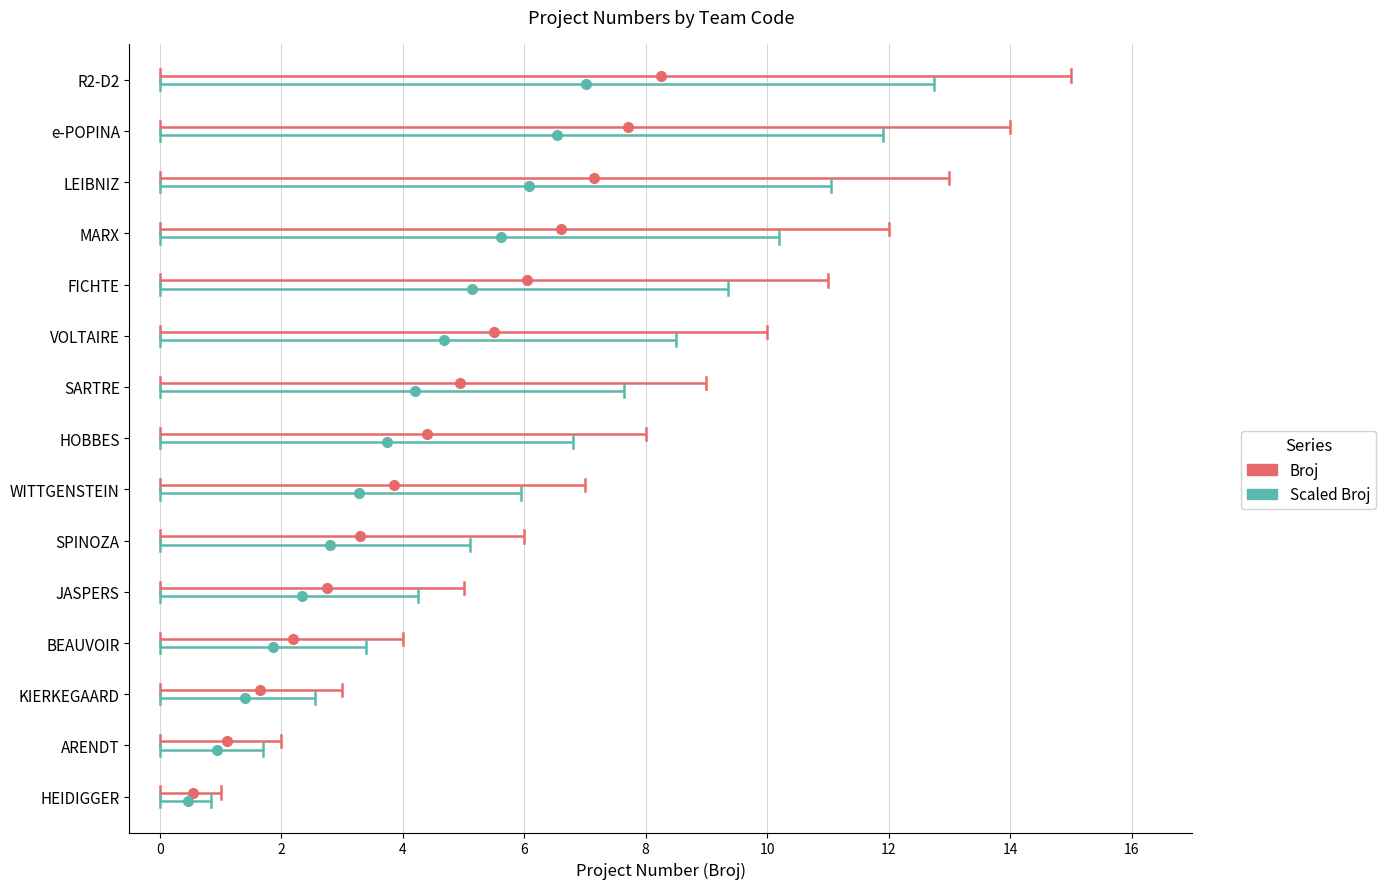

Reading right to left, transcribe all the data shown in this chart.

R2-D2=15	e-POPINA=14	LEIBNIZ=13	MARX=12	FICHTE=11	VOLTAIRE=10	SARTRE=9	HOBBES=8	WITTGENSTEIN=7	SPINOZA=6	JASPERS=5	BEAUVOIR=4	KIERKEGAARD=3	ARENDT=2	HEIDIGGER=1